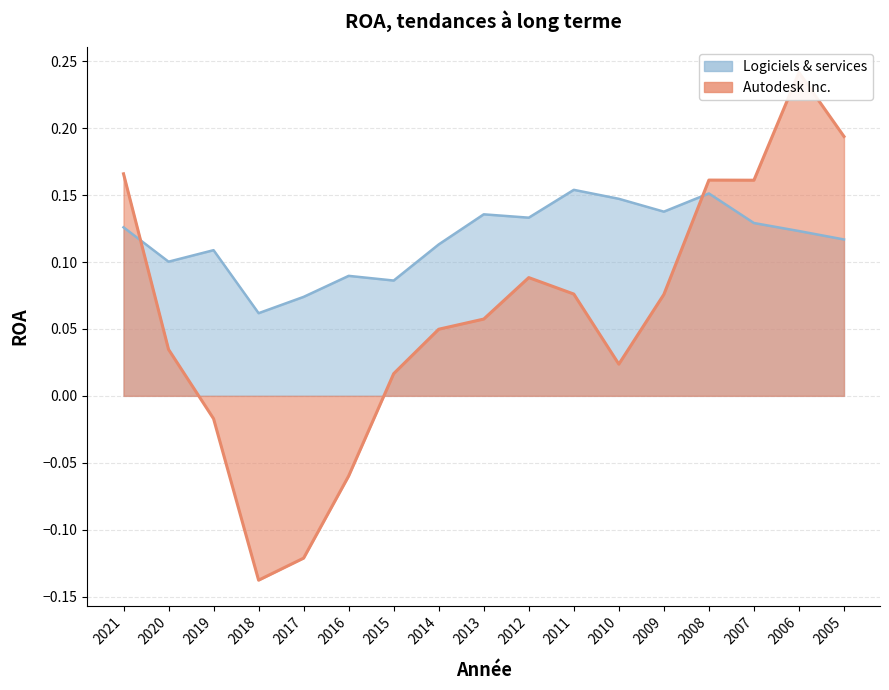

What are all the series names shown in the legend?

Autodesk Inc., Logiciels & services